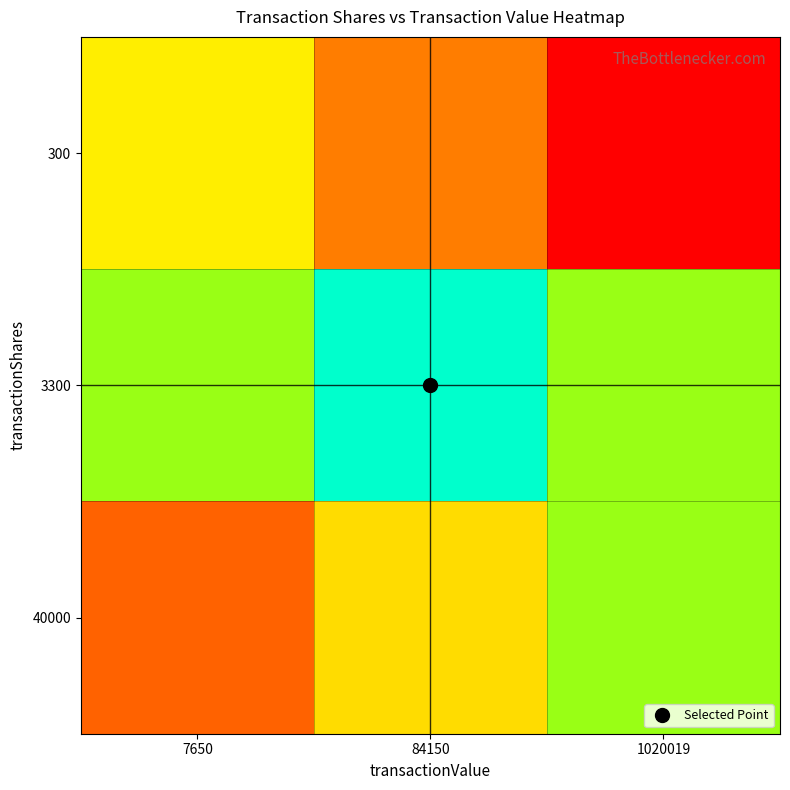

Reading left to right, transcribe all the data shown in this chart.

300: 7650=0.5	84150=0.3	1020019=0.0
3300: 7650=0.7	84150=1.0	1020019=0.7
40000: 7650=0.2	84150=0.5	1020019=0.7